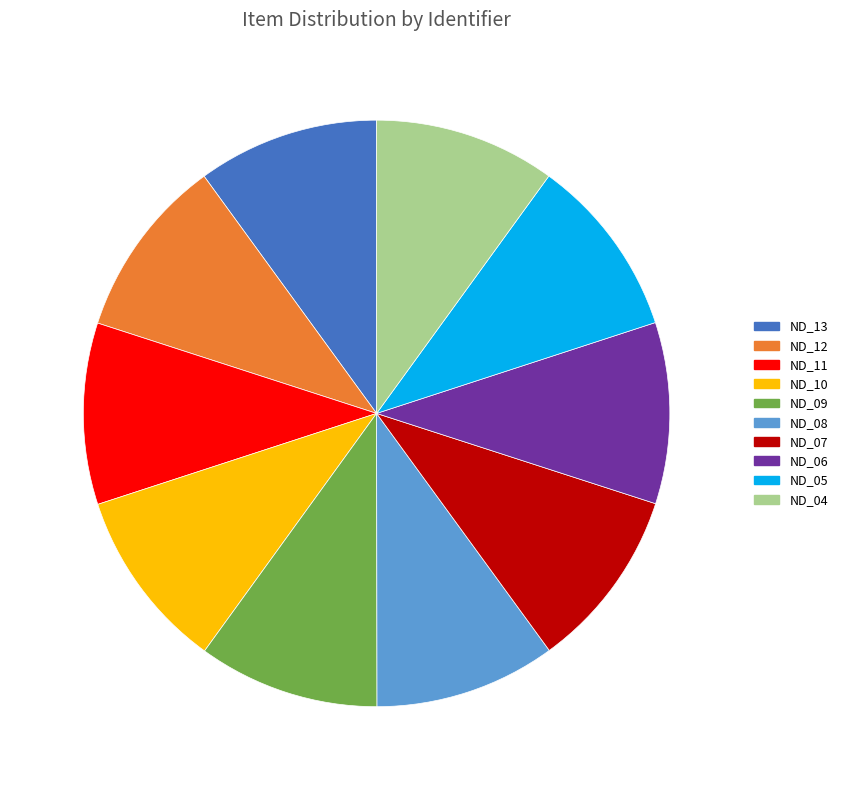

Does ND_04 account for over 50% of the chart?

No